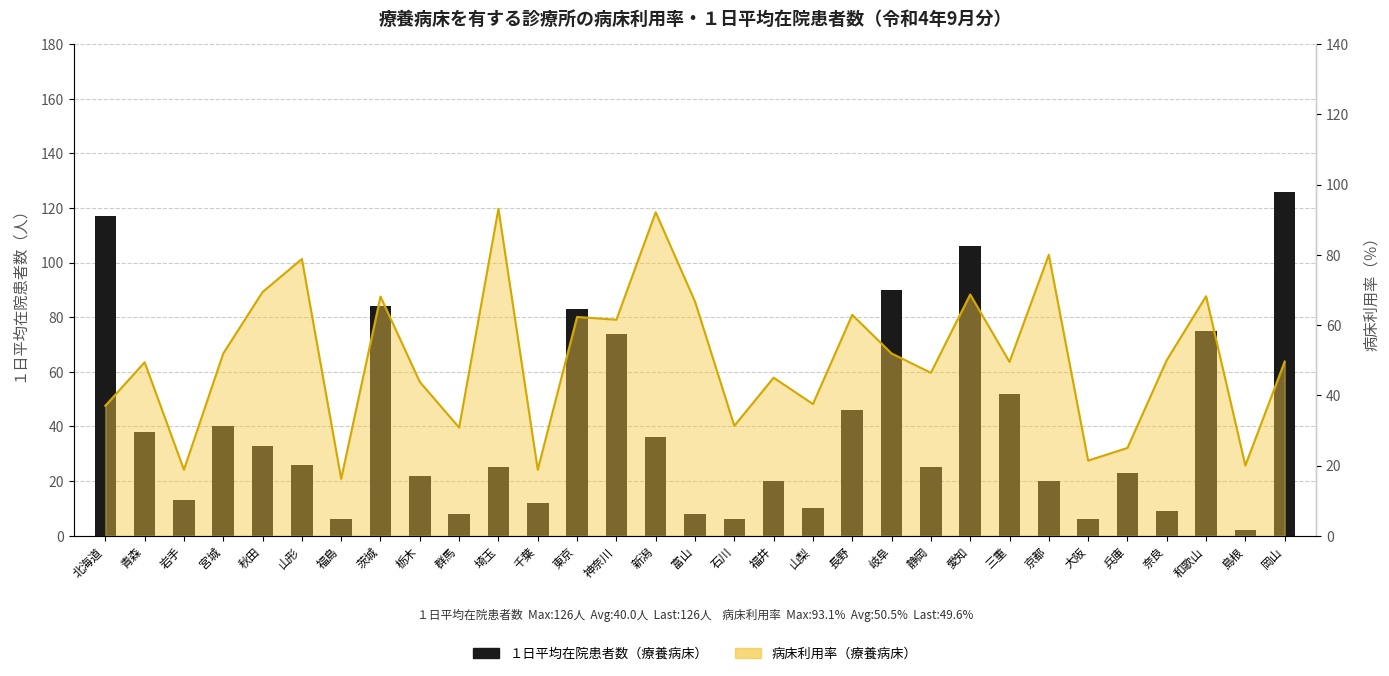

List the labels in order of value, smallest first.

島根, 福島, 石川, 大阪, 群馬, 富山, 奈良, 山梨, 千葉, 岩手, 福井, 京都, 栃木, 兵庫, 埼玉, 静岡, 山形, 秋田, 新潟, 青森, 宮城, 長野, 三重, 神奈川, 和歌山, 東京, 茨城, 岐阜, 愛知, 北海道, 岡山